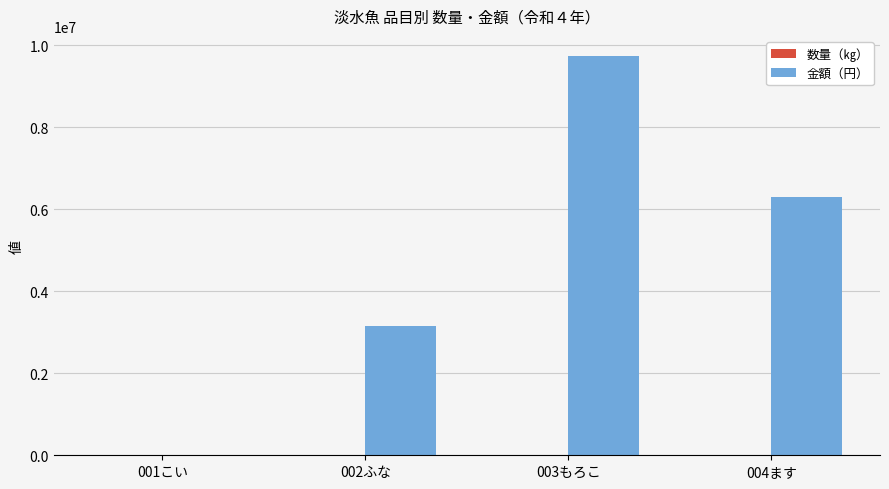

Which series changed the most between 001こい and 003もろこ?

金額（円）